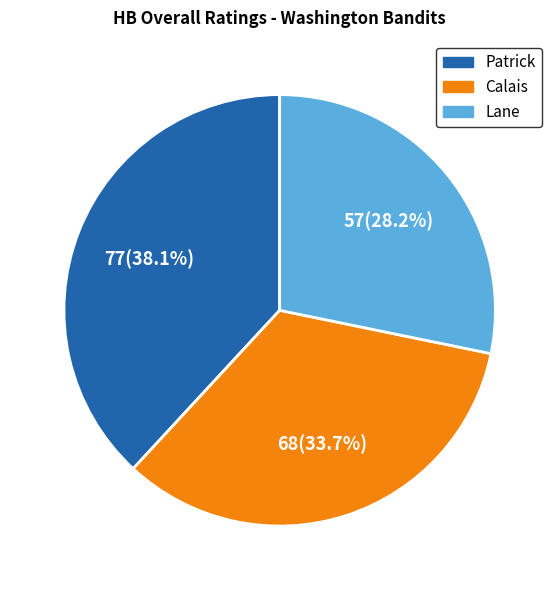

How many slices are in this pie chart?

3